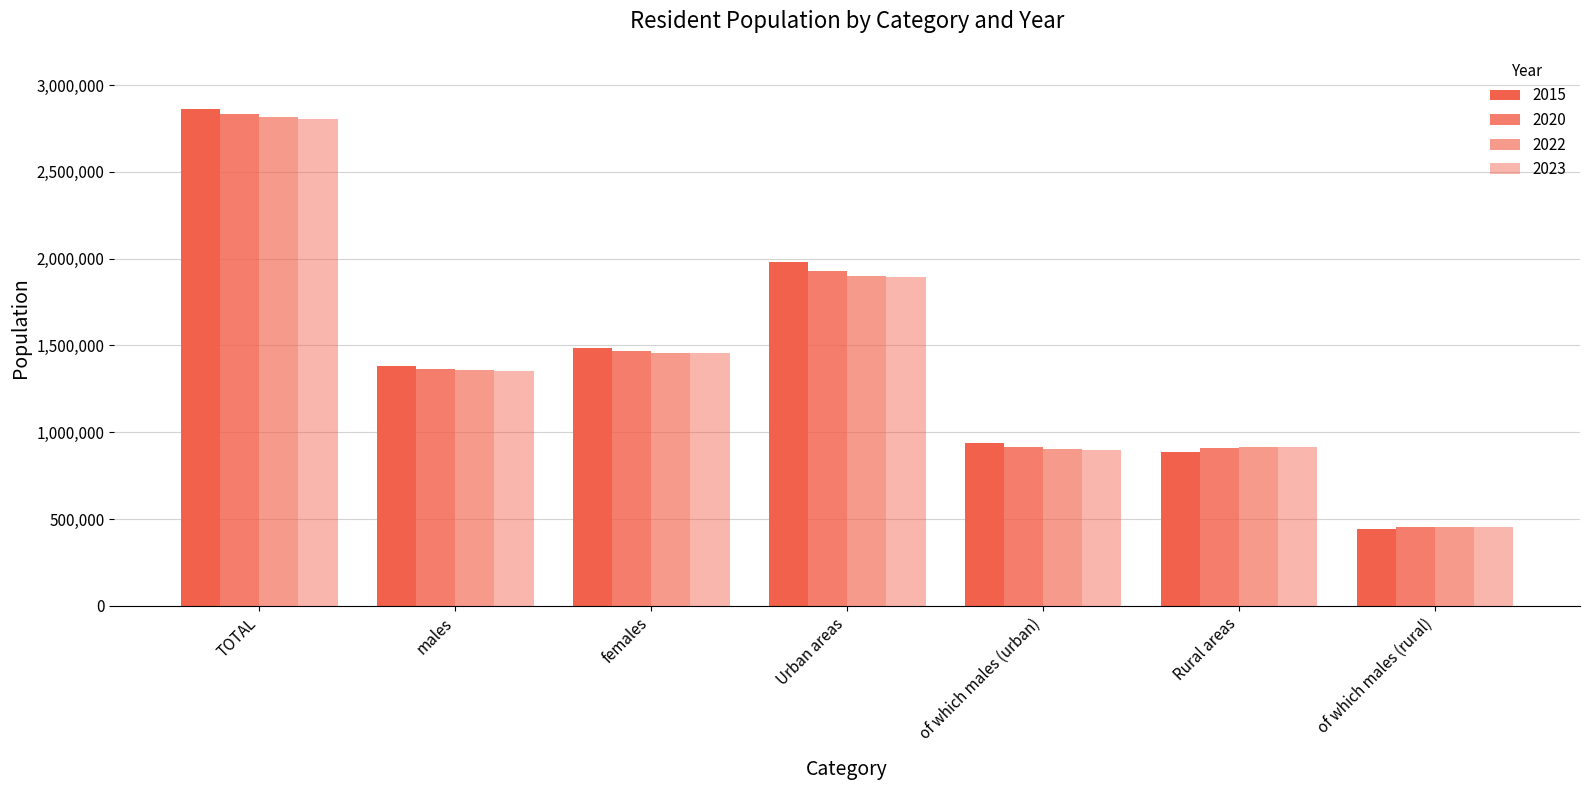

How many values in the 2020 series are below 1365987?

3